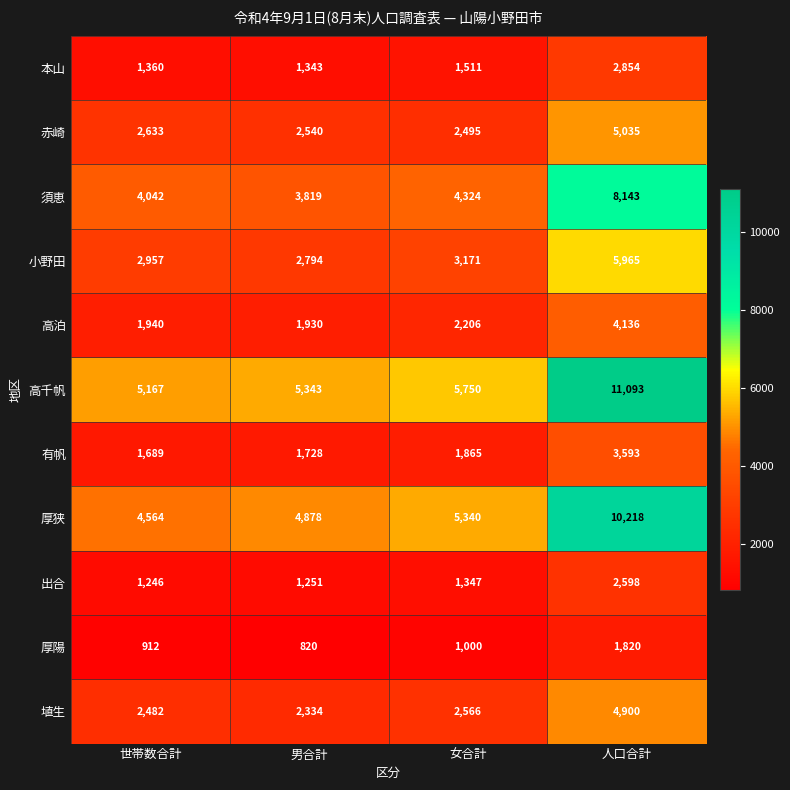

List the series in order of their peak value, highest first.

高千帆, 厚狭, 須恵, 小野田, 赤崎, 埴生, 高泊, 有帆, 本山, 出合, 厚陽